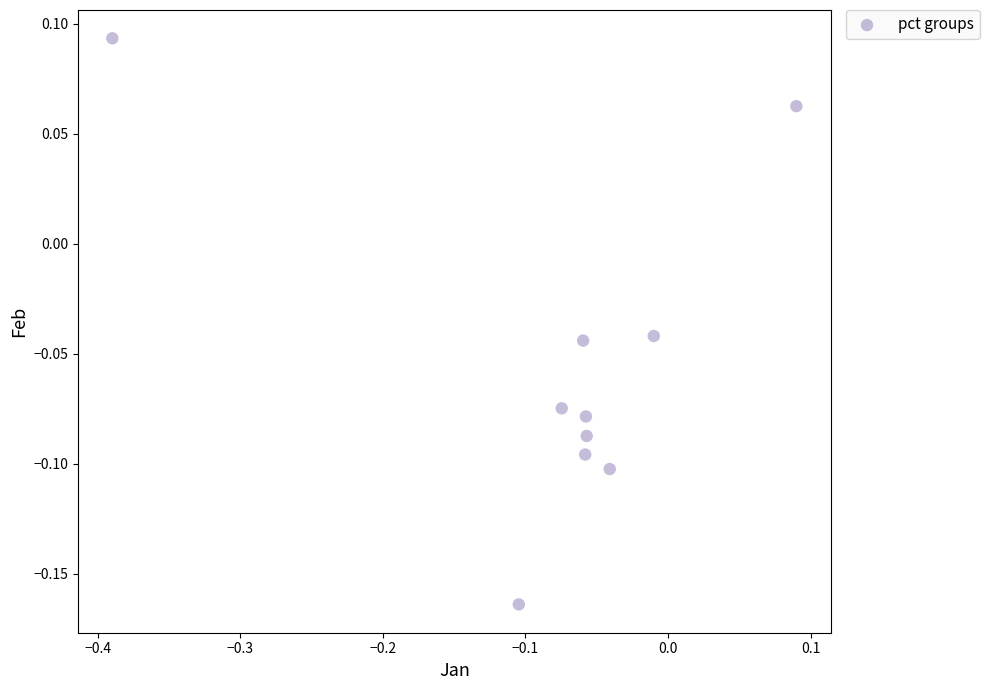

What is the range of X values (max minus min)?

0.5